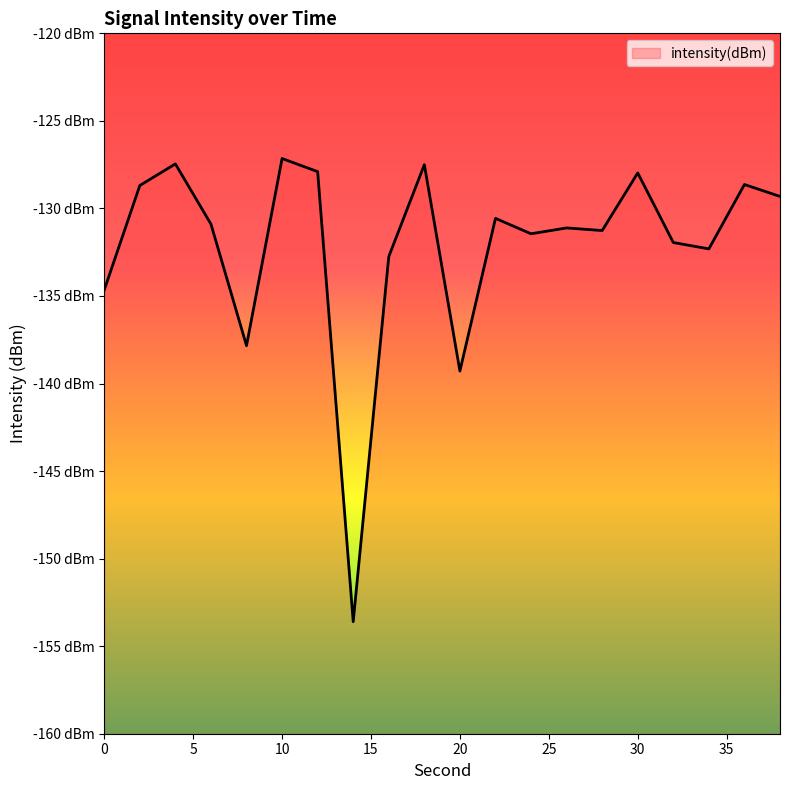

Reading left to right, list all the values displayed in this chart.

0=-134.7	2=-128.7	4=-127.5	6=-130.9	8=-137.8	10=-127.2	12=-127.9	14=-153.6	16=-132.8	18=-127.5	20=-139.3	22=-130.6	24=-131.4	26=-131.1	28=-131.3	30=-128.0	32=-131.9	34=-132.3	36=-128.6	38=-129.3